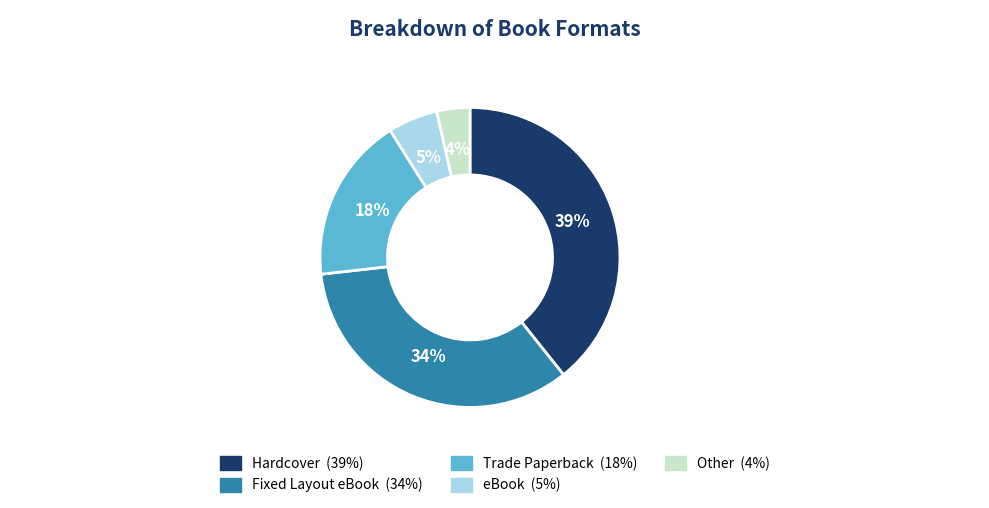

To the nearest percent, what is the combined percentage of Trade Paperback (18%) and Hardcover (39%)?

57%